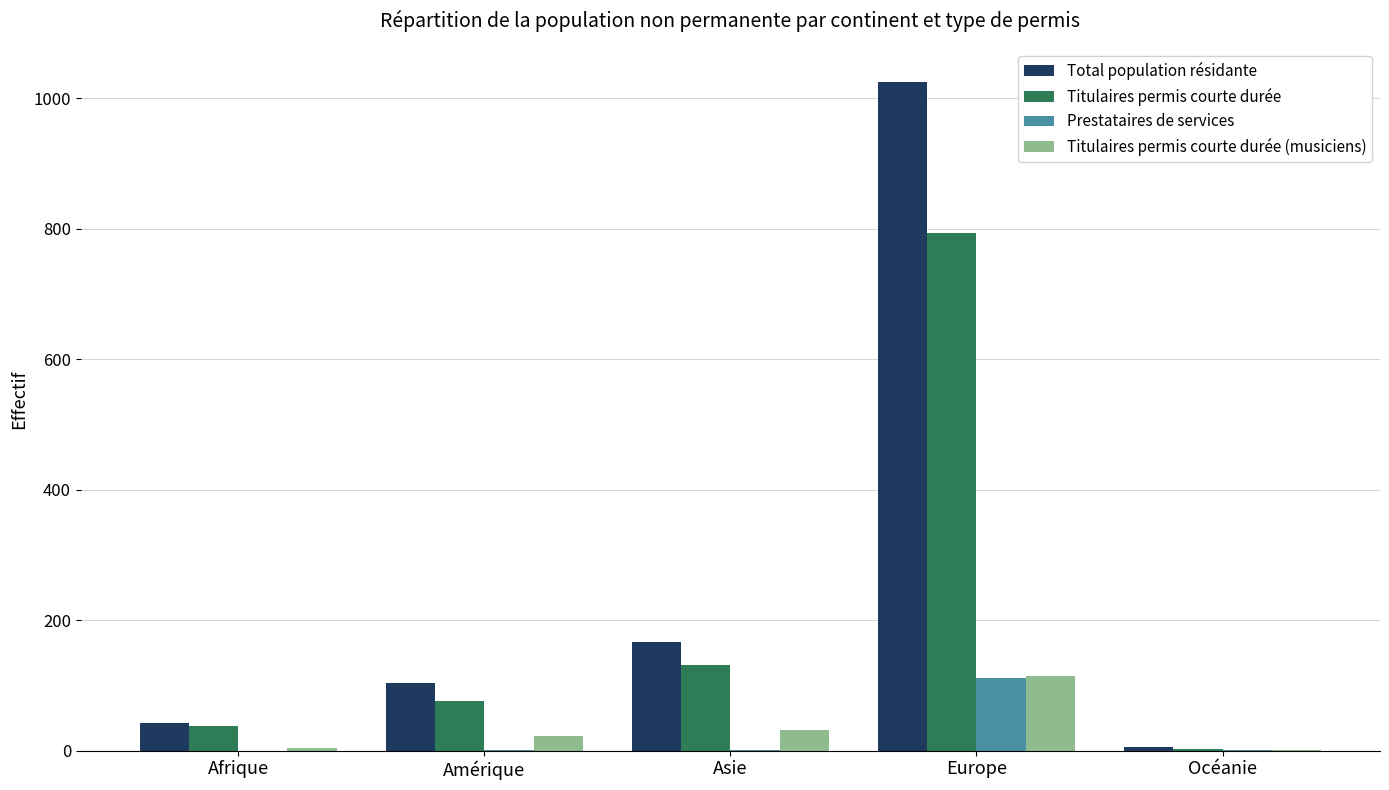

Which category has the highest value in the Total population résidante series?

Europe